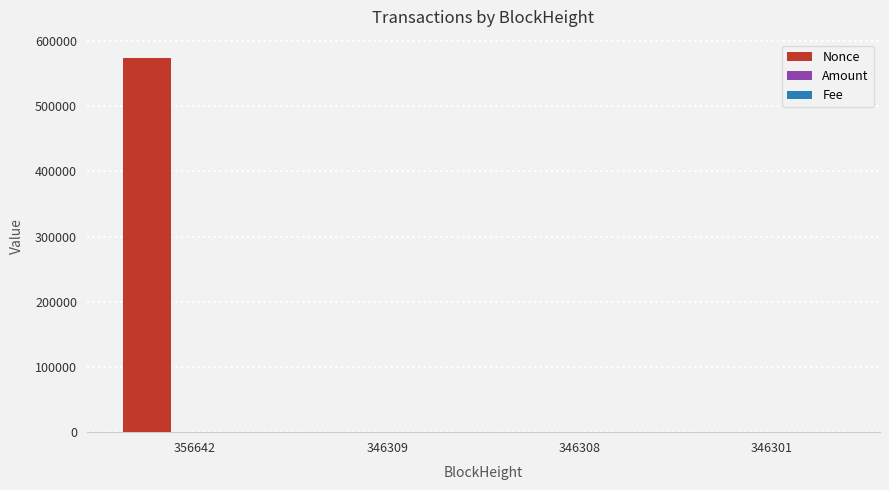

What is the sum of all Nonce values?

573259.0